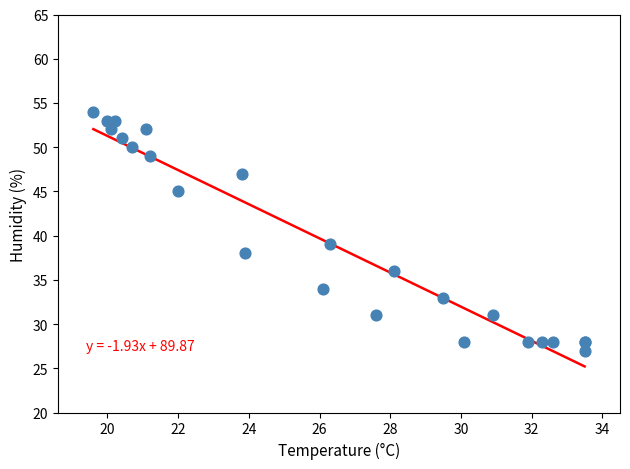

What Y value in the scatter plot is closest to 40?

39